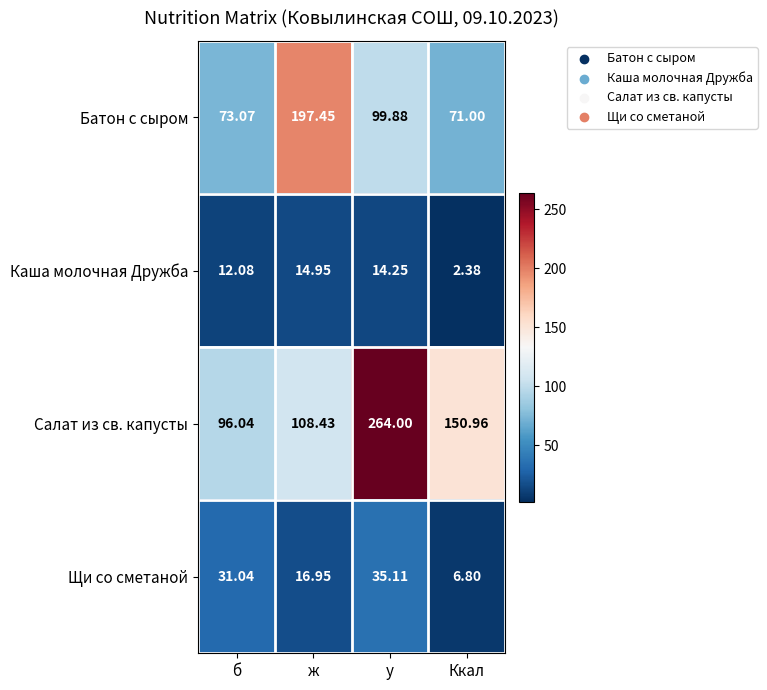

Where is Каша молочная Дружба nearest to the value 8?

б